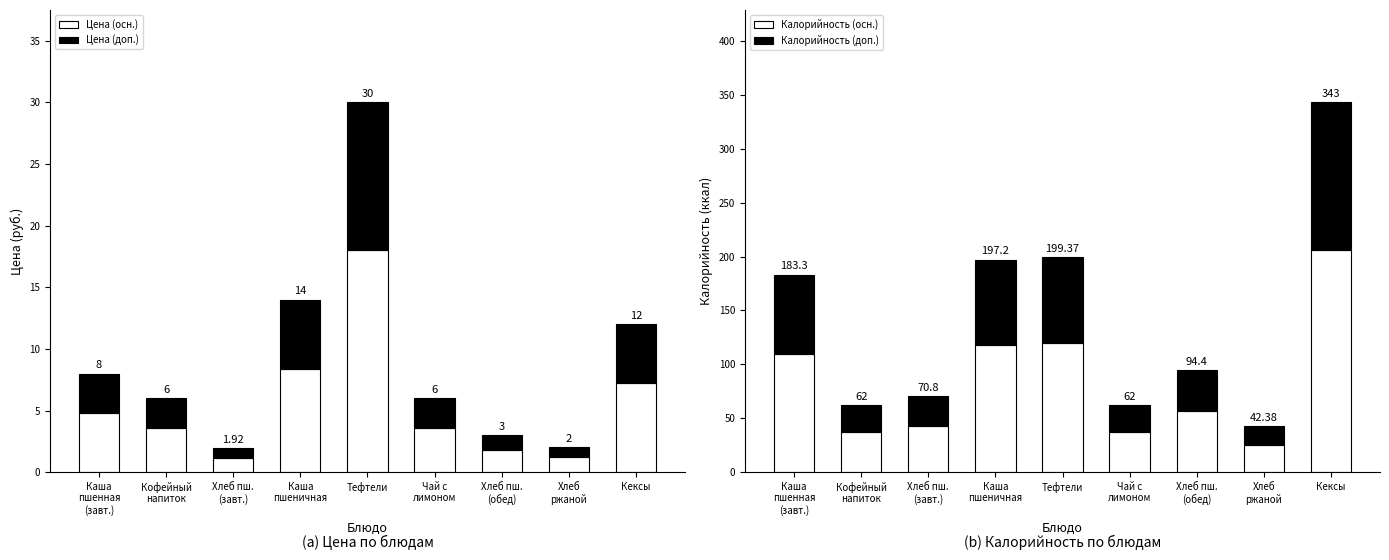

At how many categories does at least one series exceed 109?

4